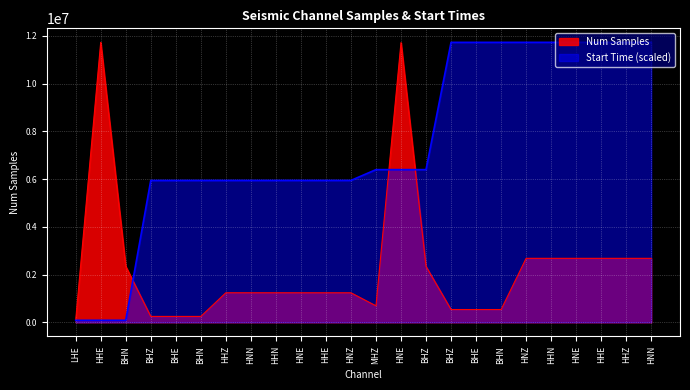

True or false: antelope_starttime has a value of 11724179.1 at HHN.

True